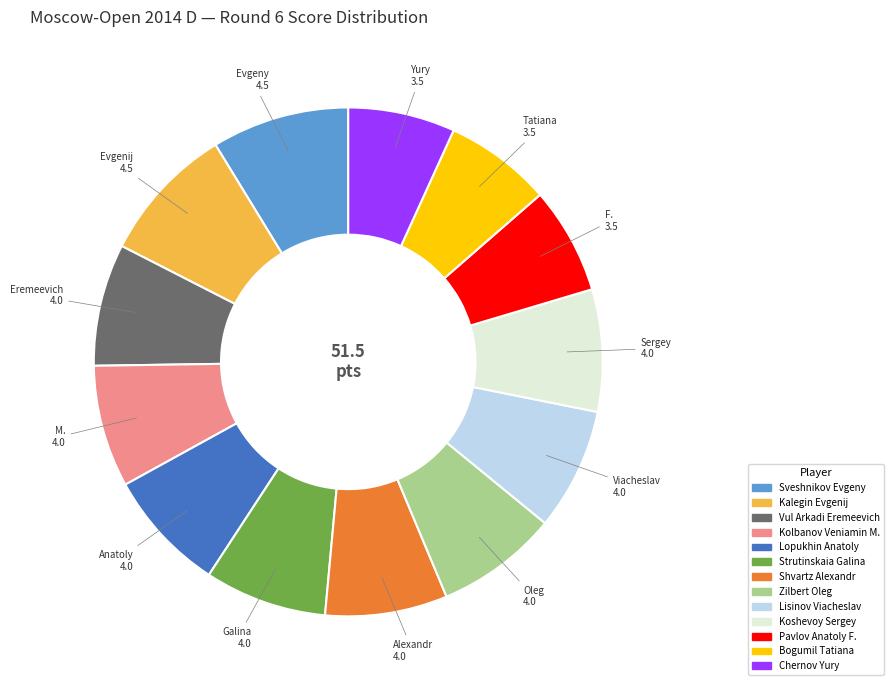

Is it true that Strutinskaia Galina is 8% of the pie?

True